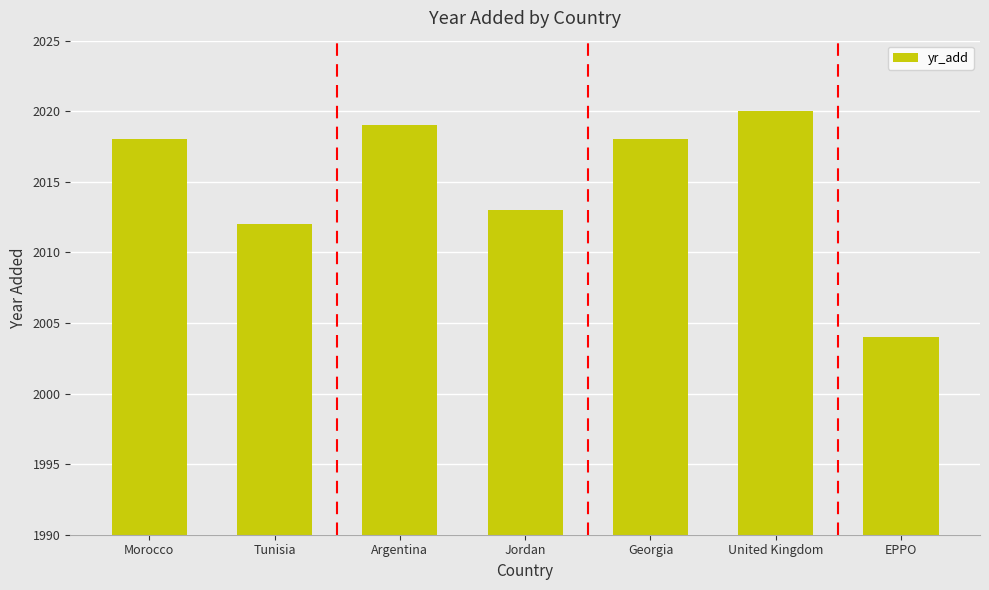

What is the difference between the values at Tunisia and EPPO?

8